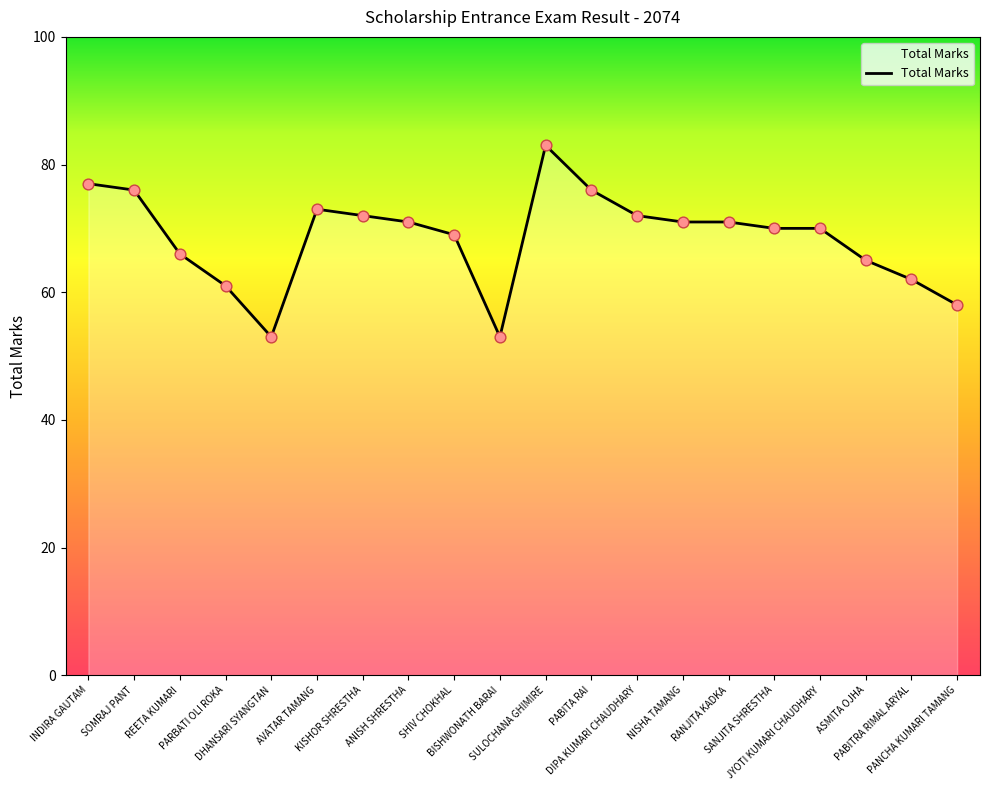

Approximately how many times larger is the value at KISHOR SHRESTHA compared to DHANSARI SYANGTAN?

1.4